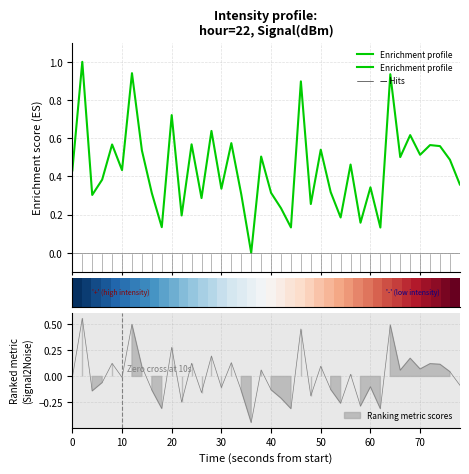

In Enrichment profile, how many points are higher than both neighbors (excluding endpoints)?

15